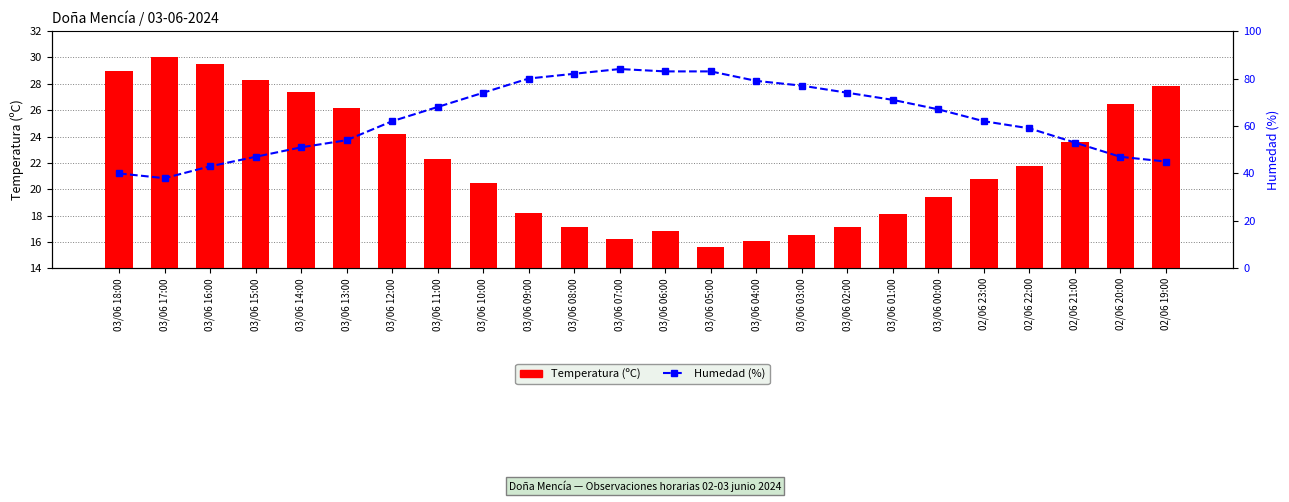

List the series in order of their overall mean, lowest first.

Temperatura (ºC), Humedad (%)